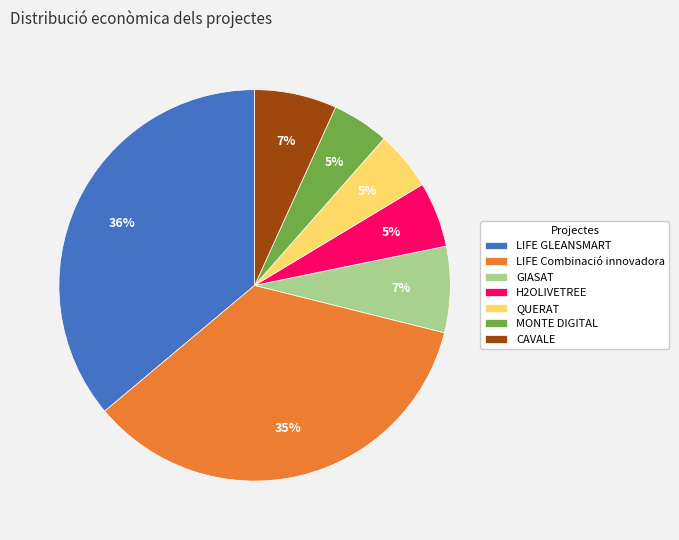

Combined, do LIFE Combinació innovadora and LIFE GLEANSMART account for over 50%?

Yes